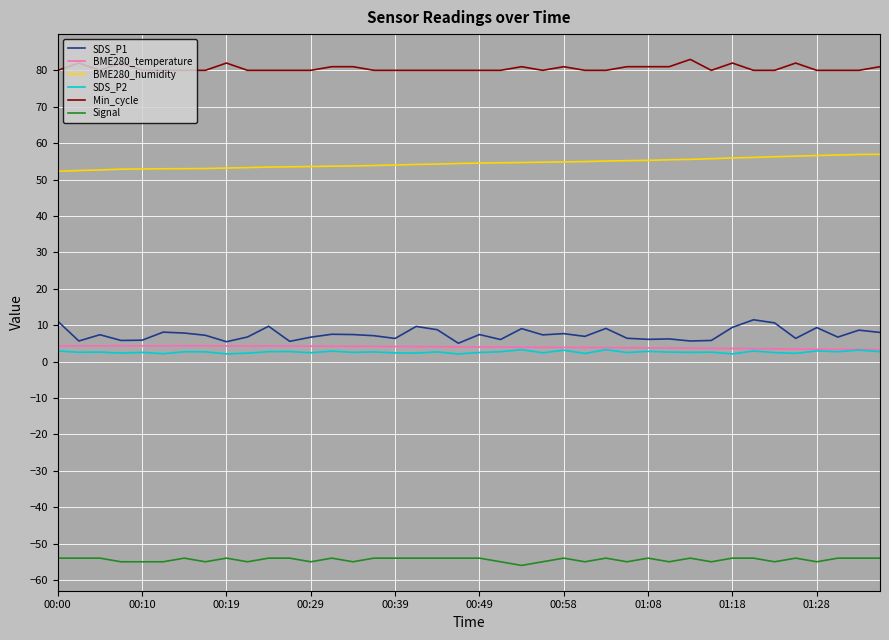

True or false: BME280_temperature and Signal intersect in this chart.

False